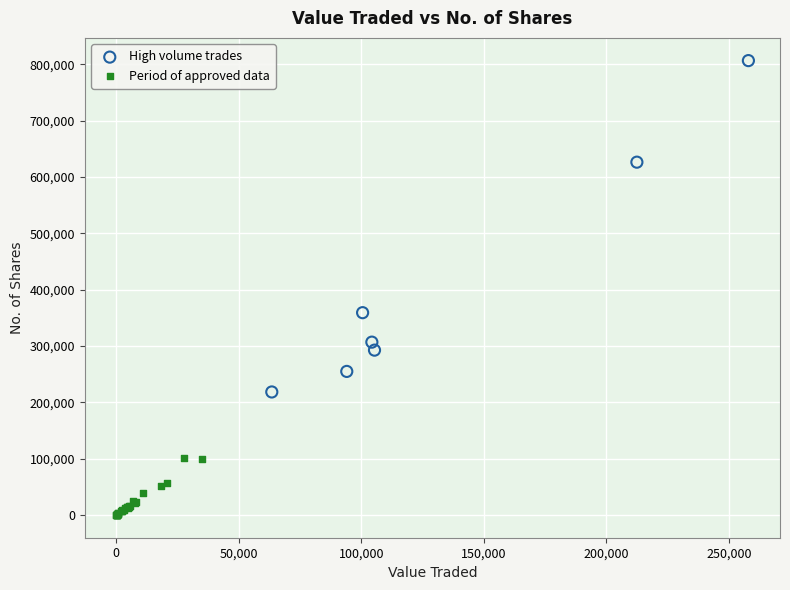

Which series contains the highest Y value?

High volume trades